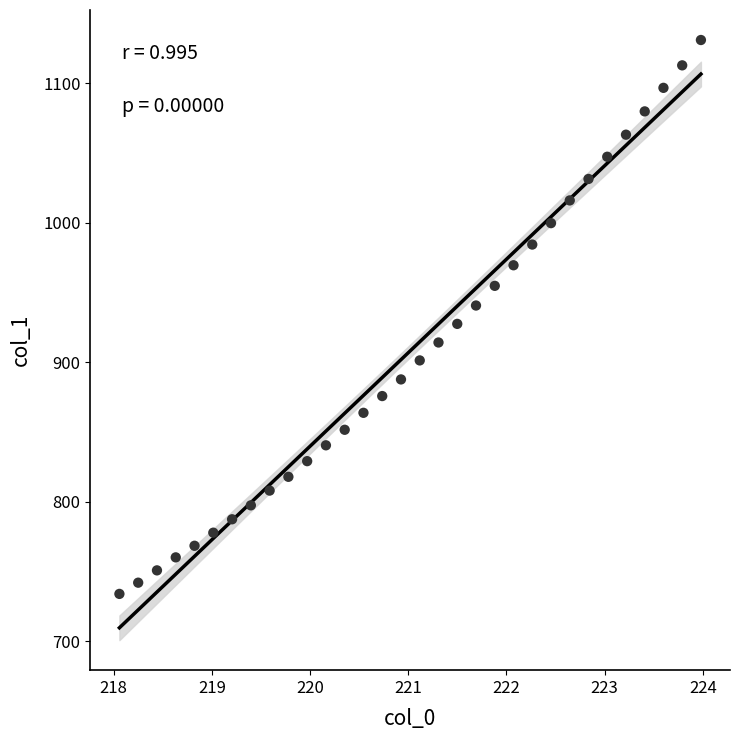

What is the range of X values (max minus min)?

5.9